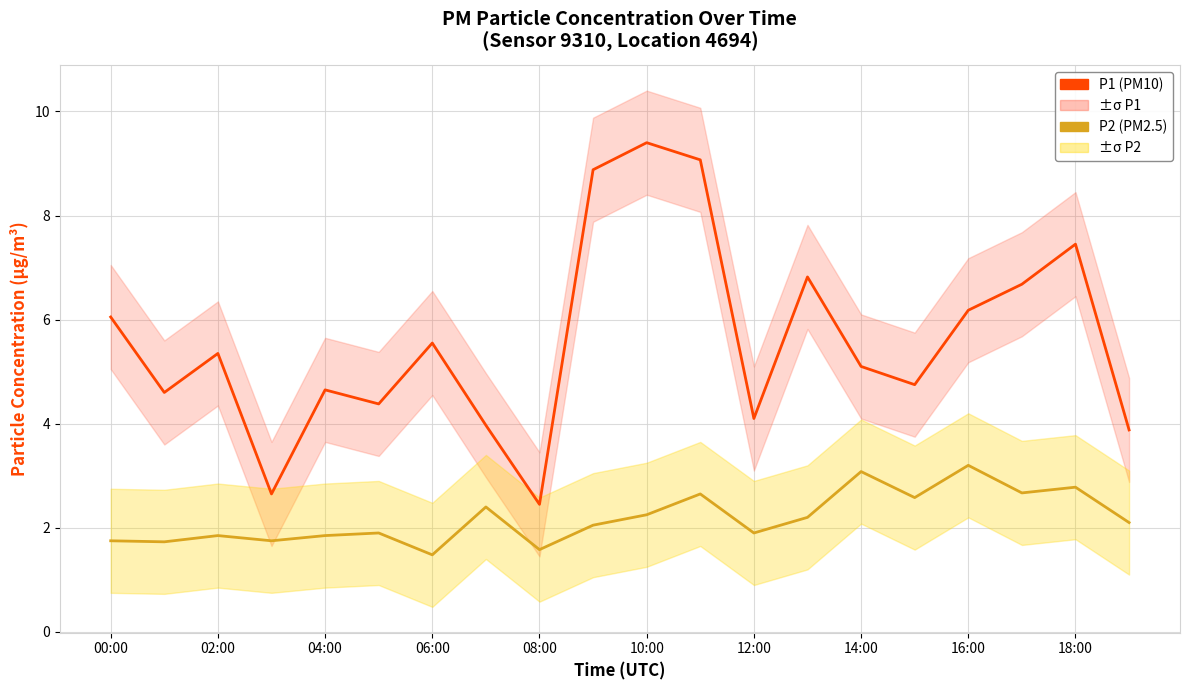

What is the approximate value of P2 (PM2.5) at 19?

2.1